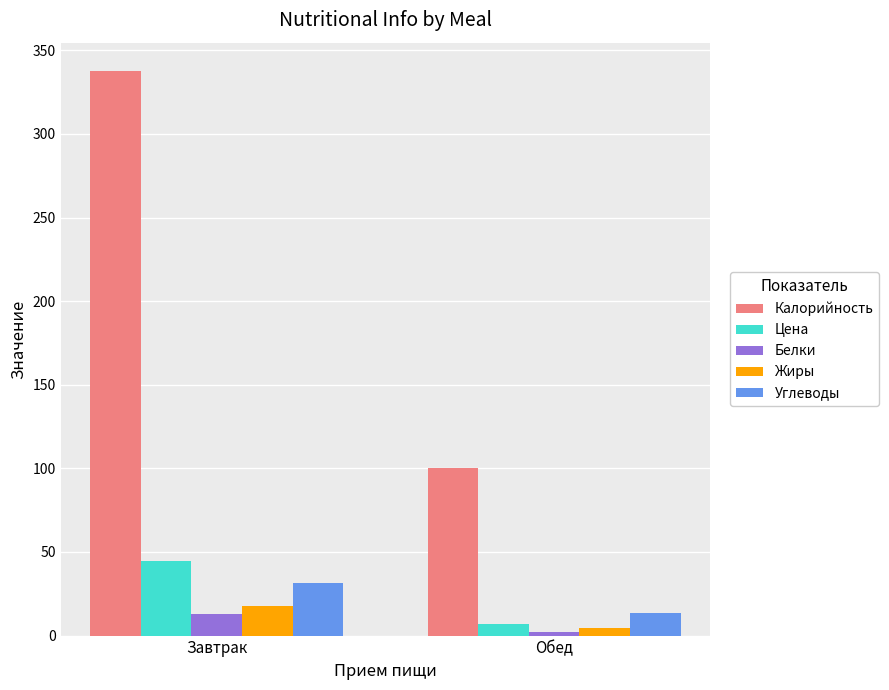

Which series has the largest range (max minus min)?

Калорийность